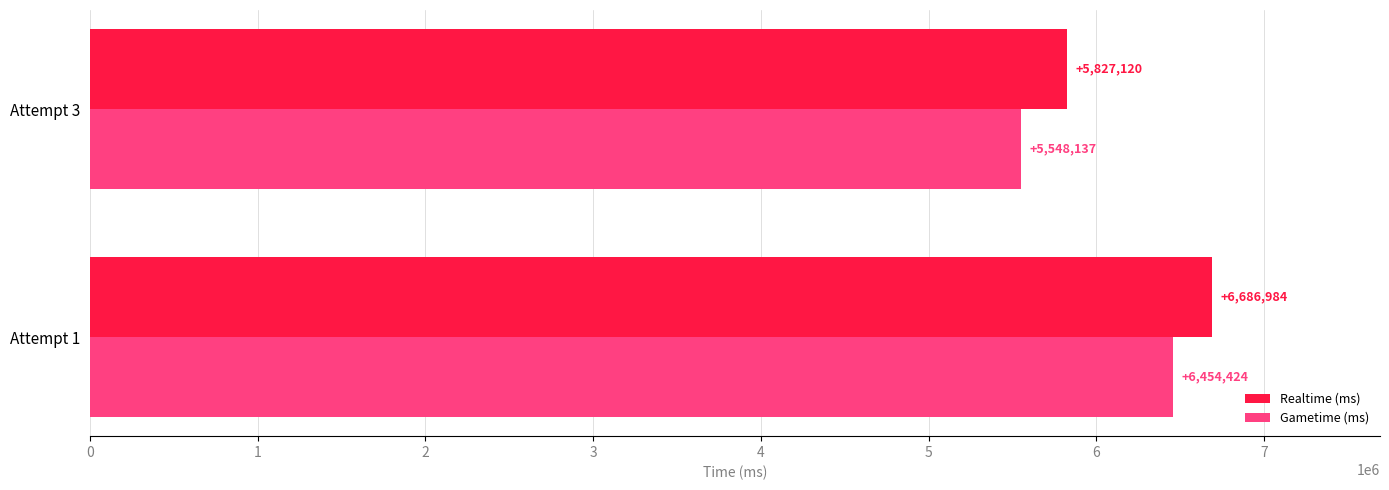

What is the highest value of the Realtime (ms) series?

6686984